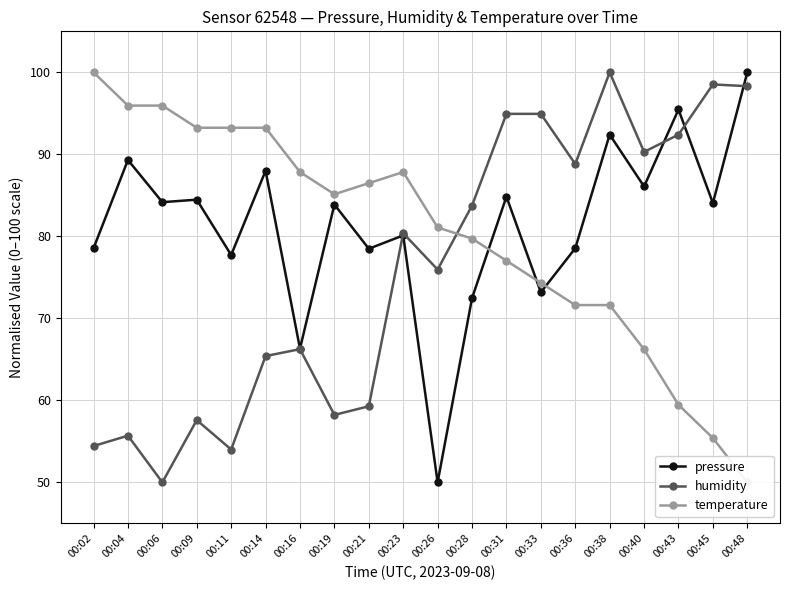

Read the pressure value at 00:04.

89.3